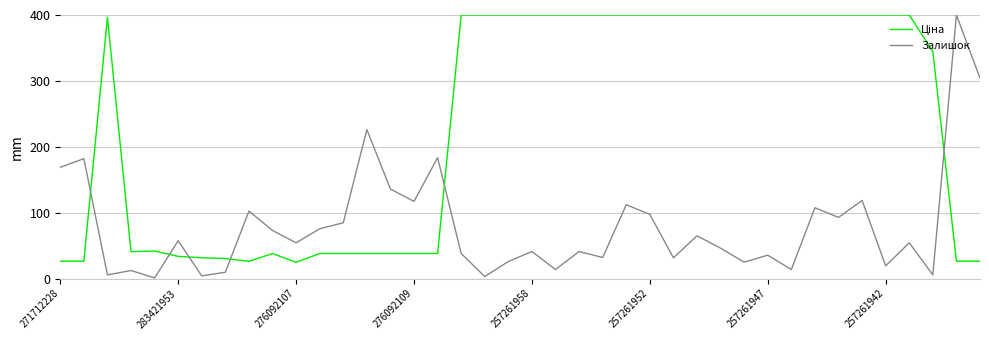

Which series has the largest range (max minus min)?

Залишок